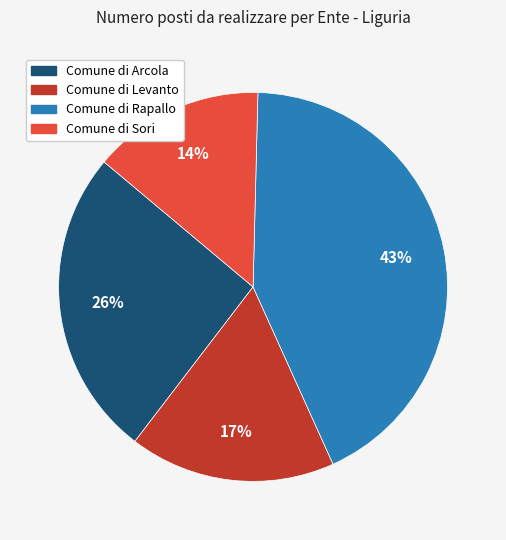

Rank the categories by value from lowest to highest.

Comune di Sori, Comune di Levanto, Comune di Arcola, Comune di Rapallo